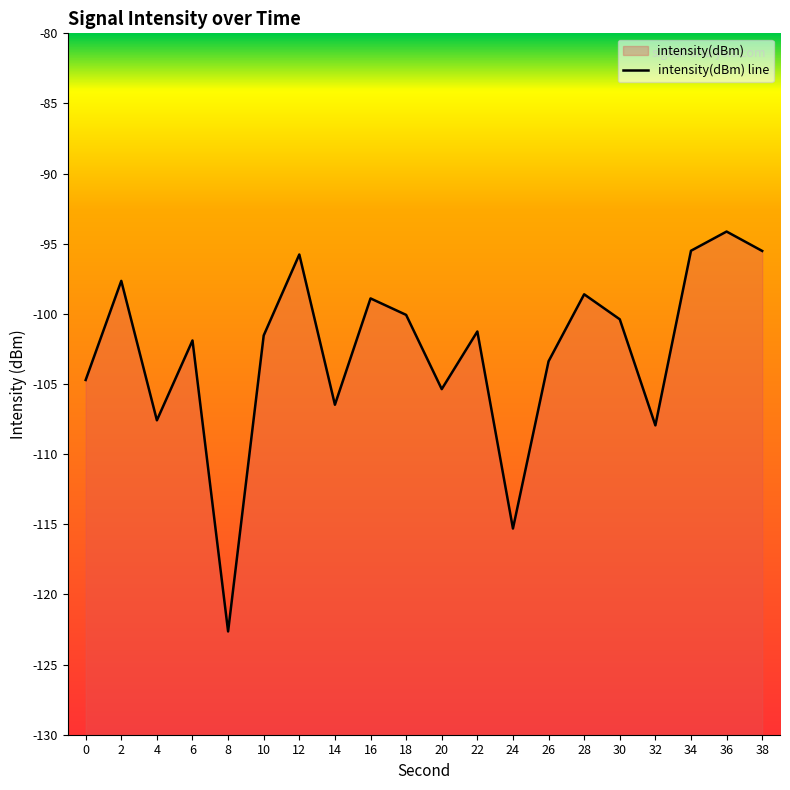

What is the difference between the maximum and minimum values?

28.5